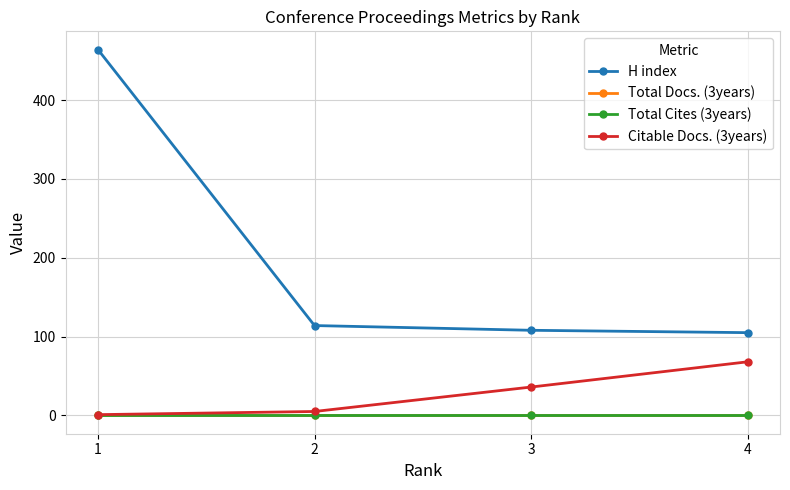

Is the value of H index at 4 greater than the value of Total Docs. (3years) at 1?

Yes